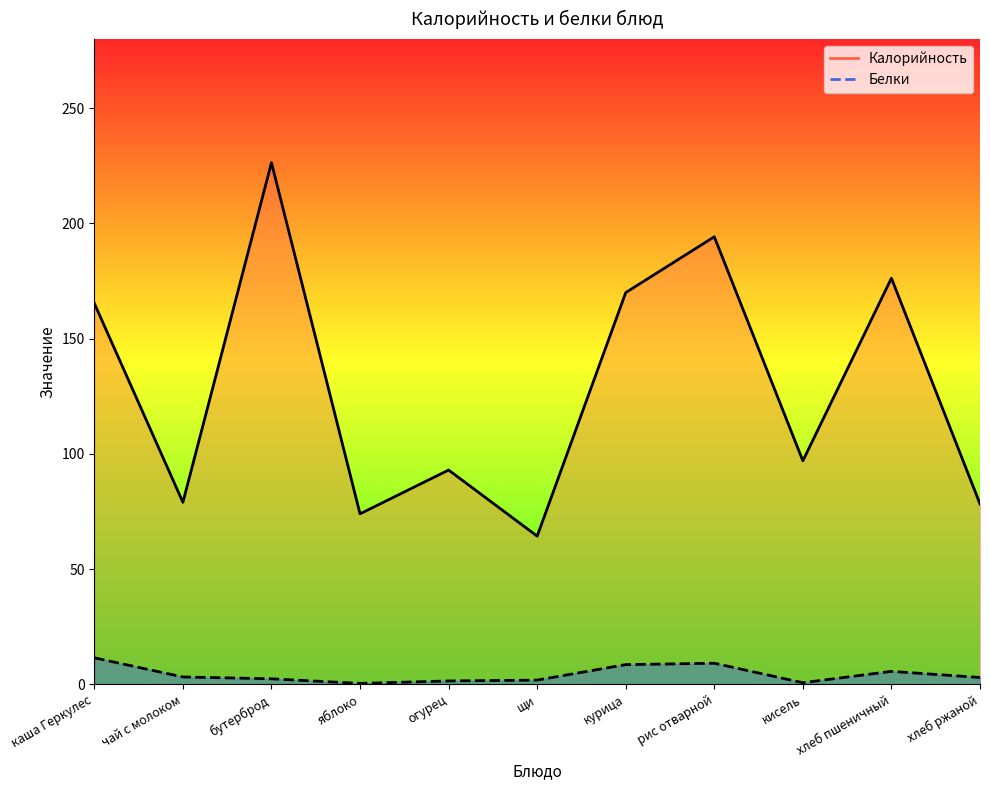

Rank the series at бутерброд from highest to lowest value.

Калорийность, Белки